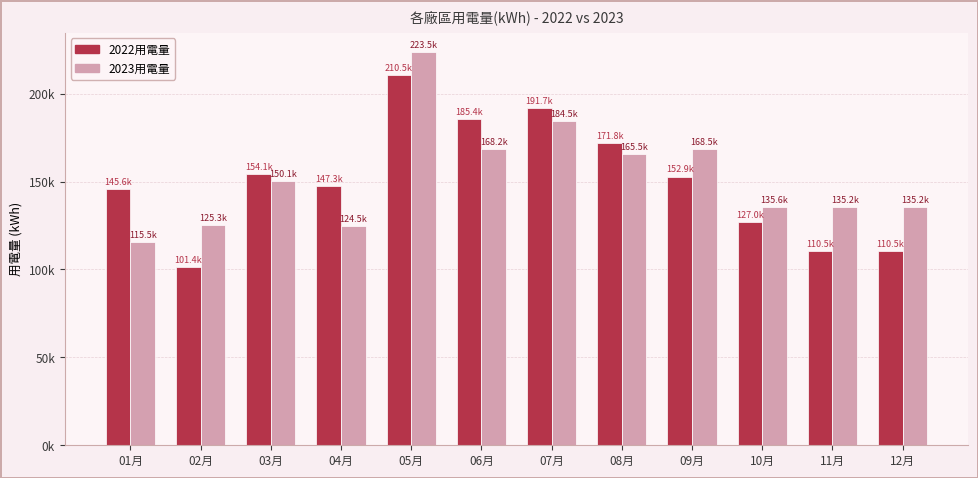

Are the bars grouped side by side (vs. stacked)?

Yes